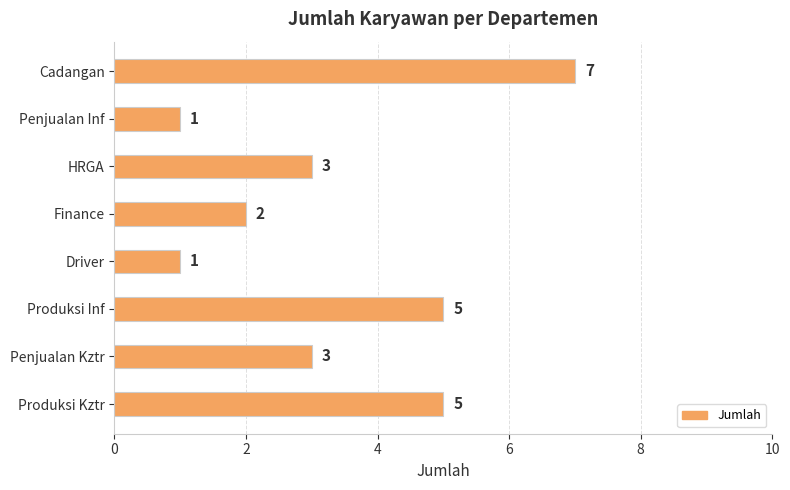

What is the difference between the second highest and minimum values?

4